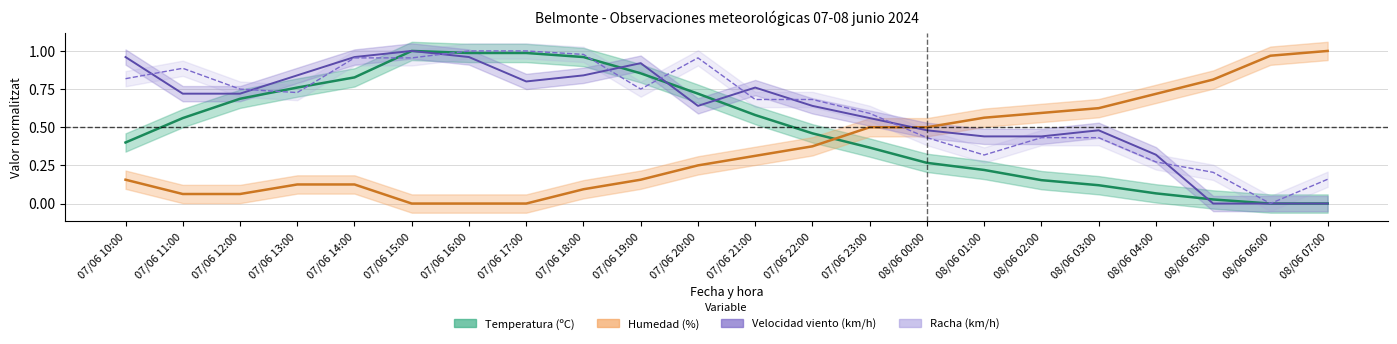

How many data points in Racha (km/h) are above 0?

21